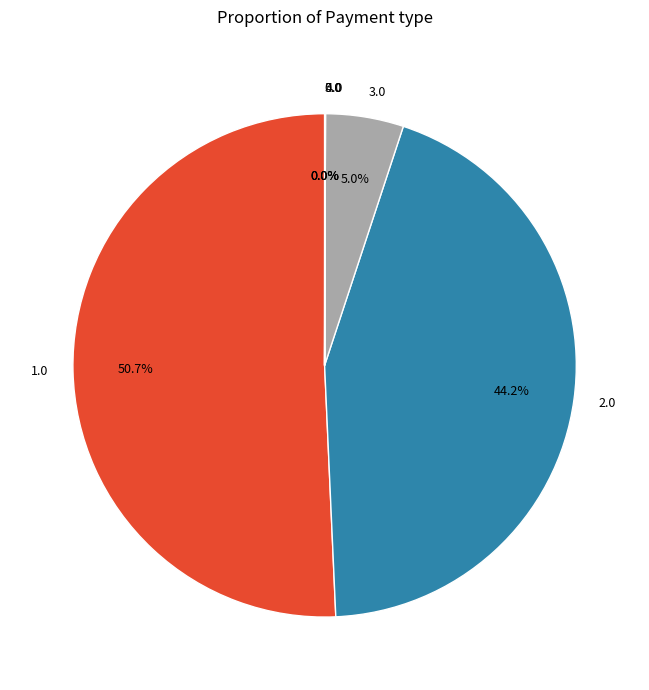

Does any single category account for the majority?

Yes